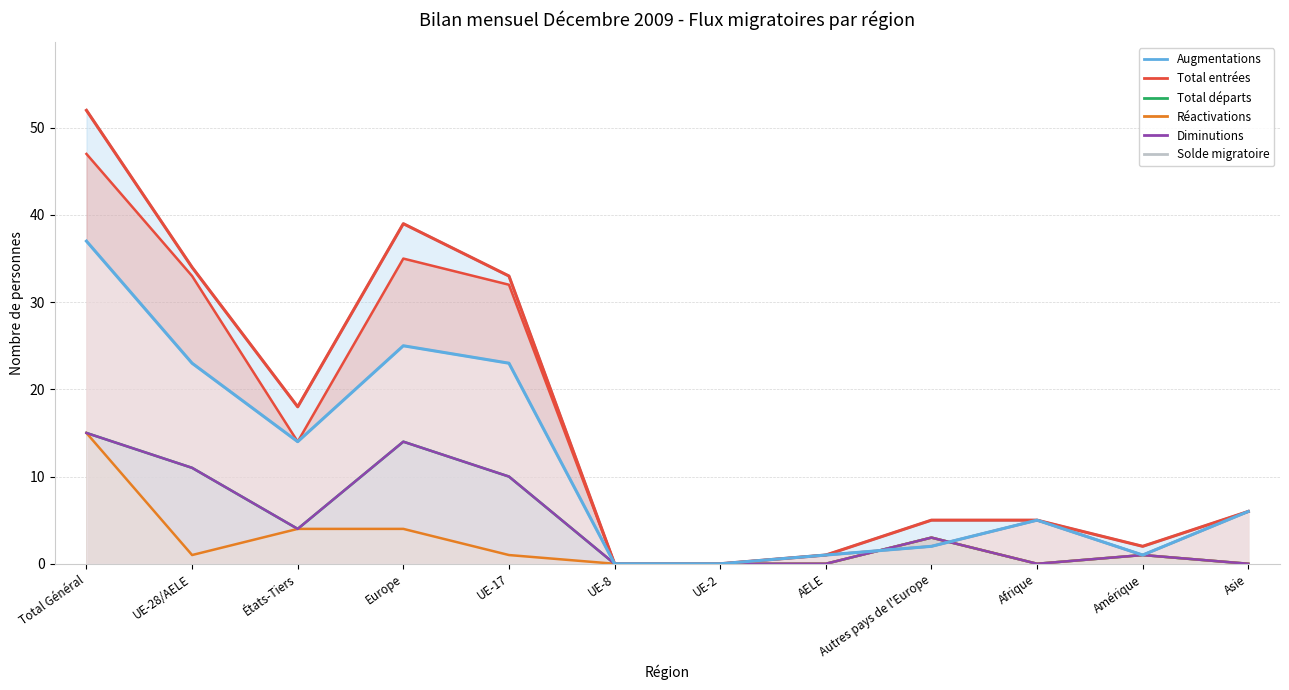

Reading left to right, transcribe all the data shown in this chart.

Augmentations: Total Général=52	UE-28/AELE=34	États-Tiers=18	Europe=39	UE-17=33	UE-8=0	UE-2=0	AELE=1	Autres pays de l'Europe=5	Afrique=5	Amérique=2	Asie=6
Total entrées: Total Général=47	UE-28/AELE=33	États-Tiers=14	Europe=35	UE-17=32	UE-8=0	UE-2=0	AELE=1	Autres pays de l'Europe=2	Afrique=5	Amérique=1	Asie=6
Total départs: Total Général=15	UE-28/AELE=11	États-Tiers=4	Europe=14	UE-17=10	UE-8=0	UE-2=0	AELE=0	Autres pays de l'Europe=3	Afrique=0	Amérique=1	Asie=0
Réactivations: Total Général=15	UE-28/AELE=1	États-Tiers=4	Europe=4	UE-17=1	UE-8=0	UE-2=0	AELE=0	Autres pays de l'Europe=3	Afrique=0	Amérique=1	Asie=0
Diminutions: Total Général=15	UE-28/AELE=11	États-Tiers=4	Europe=14	UE-17=10	UE-8=0	UE-2=0	AELE=0	Autres pays de l'Europe=3	Afrique=0	Amérique=1	Asie=0
Solde migratoire: Total Général=37	UE-28/AELE=23	États-Tiers=14	Europe=25	UE-17=23	UE-8=0	UE-2=0	AELE=1	Autres pays de l'Europe=2	Afrique=5	Amérique=1	Asie=6